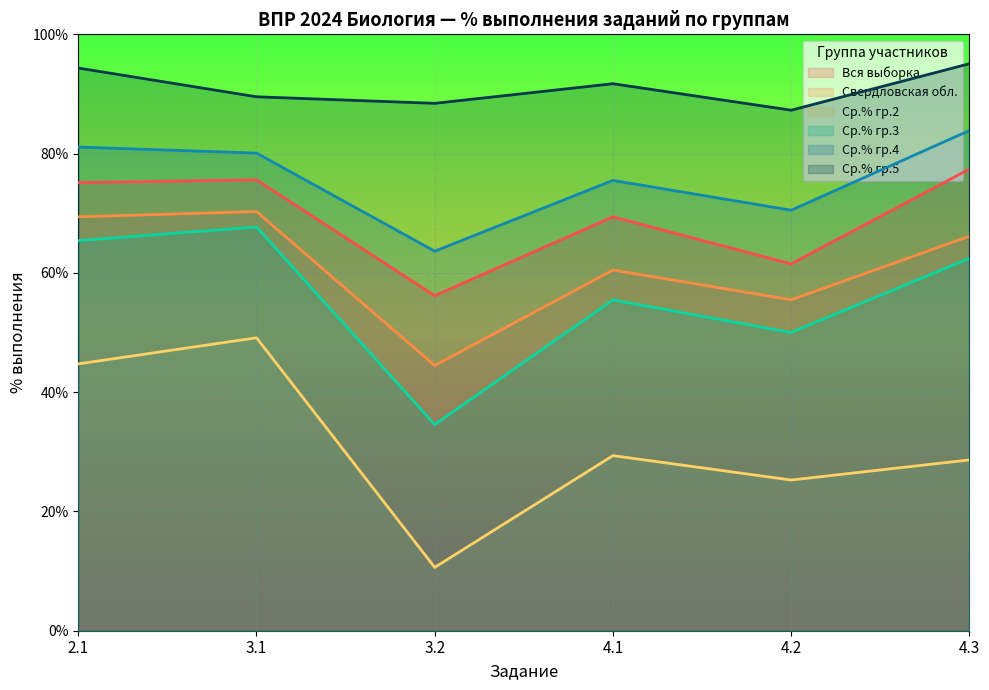

How many interior local peaks does the Ср.% гр.3 series have?

2